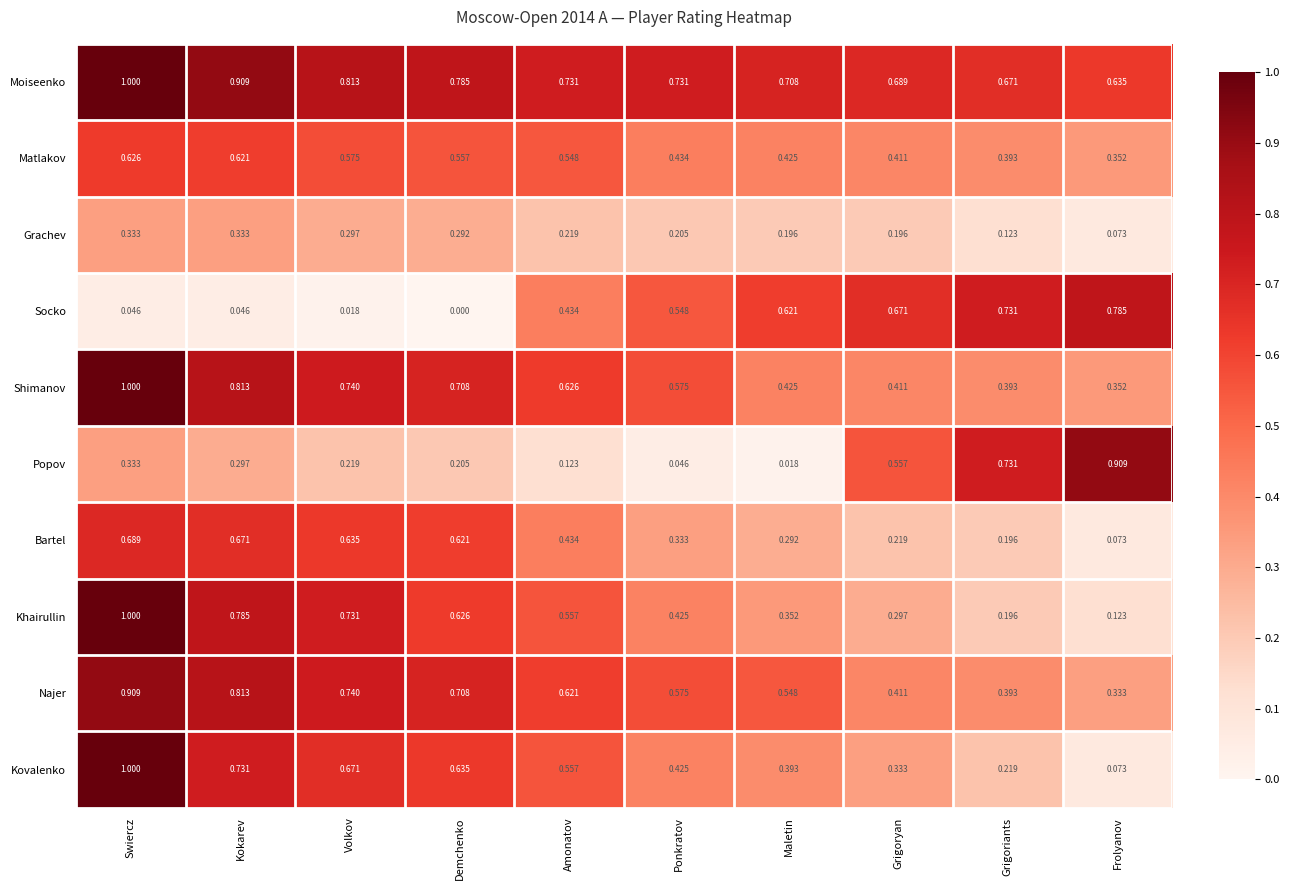

What is the maximum value shown in the chart?

1.0